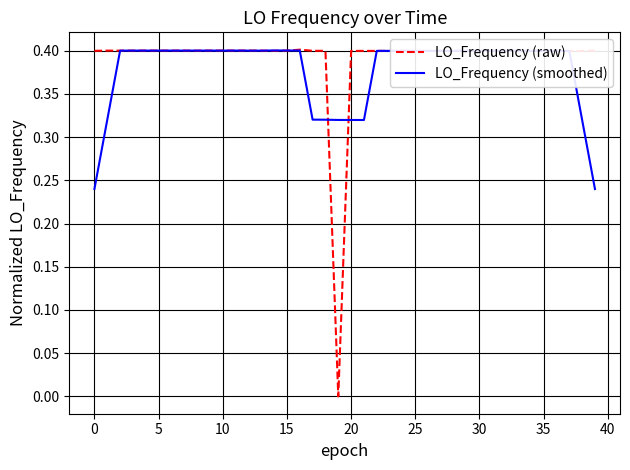

Rank the series by their average value, from highest to lowest.

LO_Frequency (raw), LO_Frequency (smoothed)